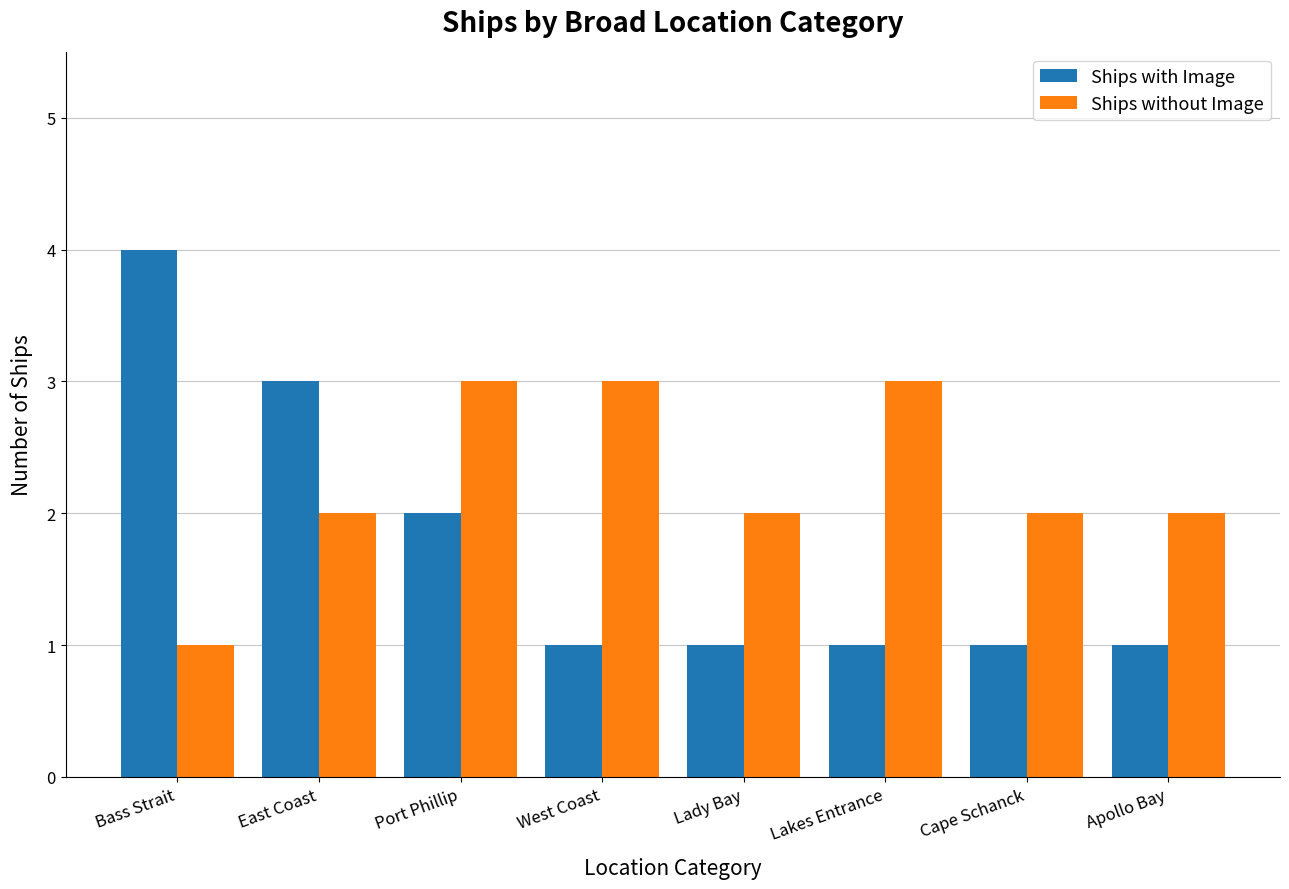

True or false: Ships with Image has a value of 4 at East Coast.

False